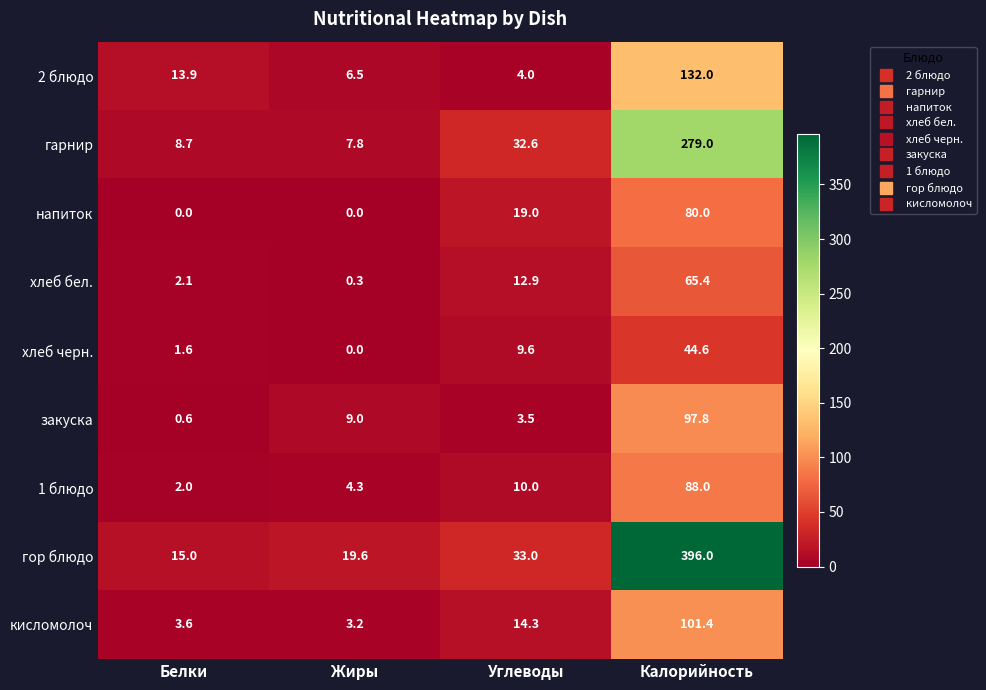

How many distinct data groups are displayed?

9